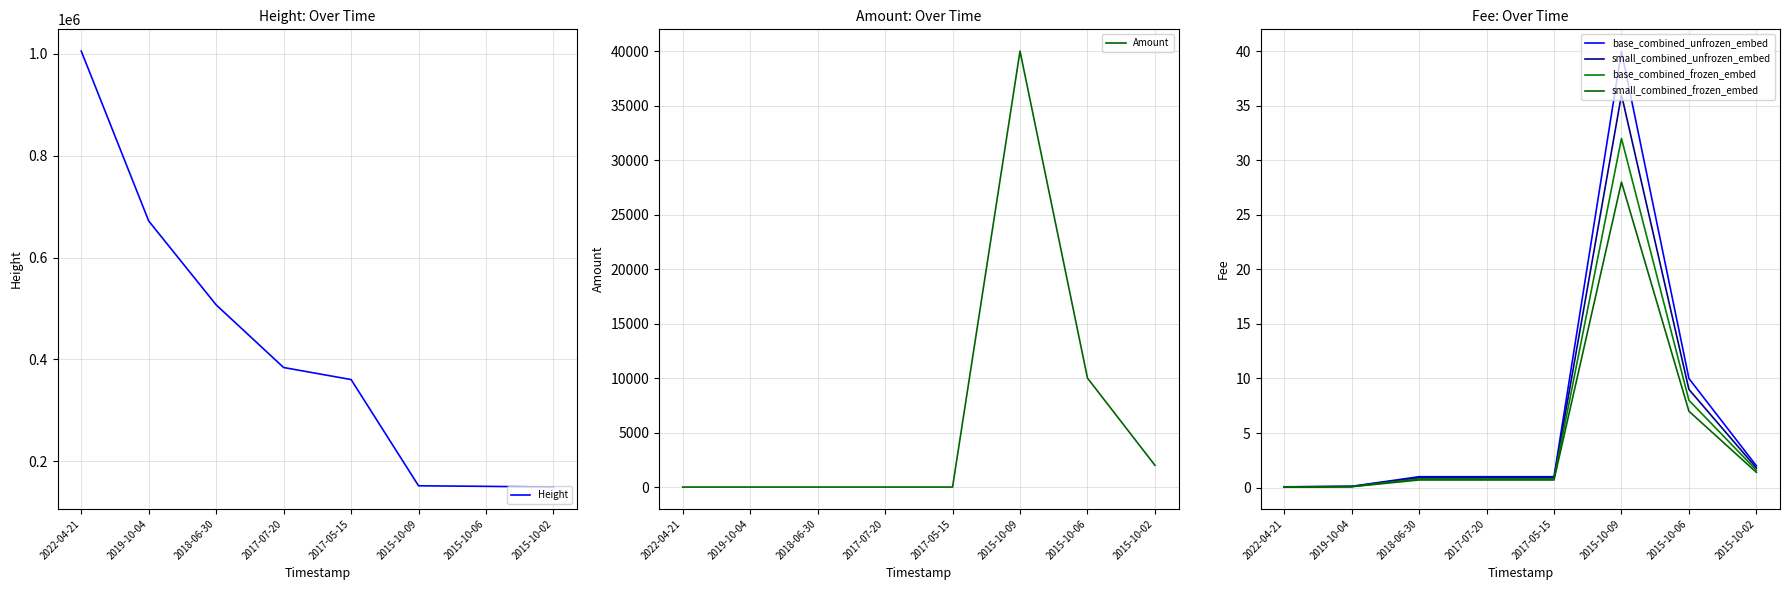

The Amount series shows -25172.7 at 2017-07-20. True or false?

False